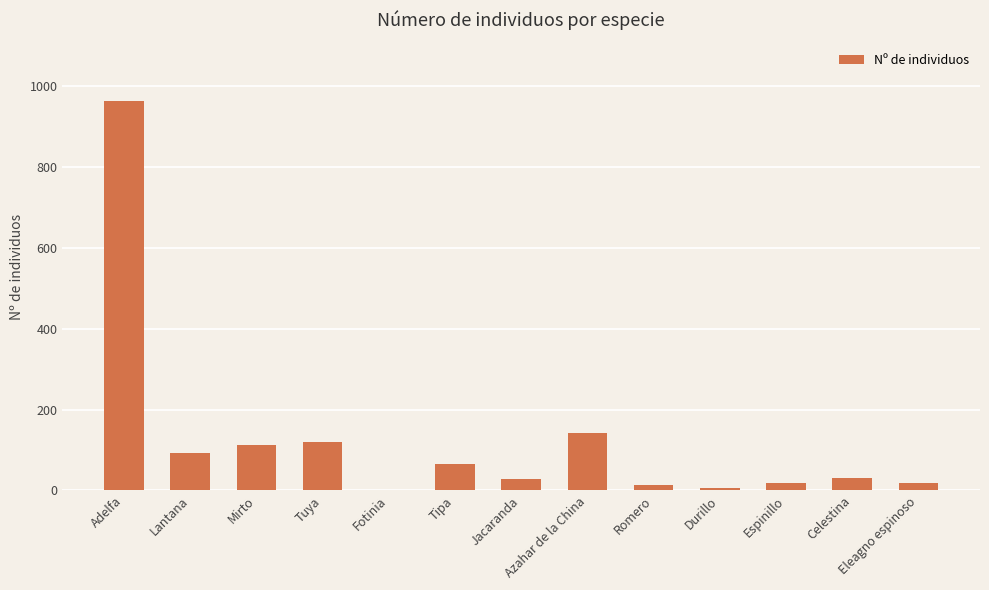

Does the chart contain stacked bars?

No